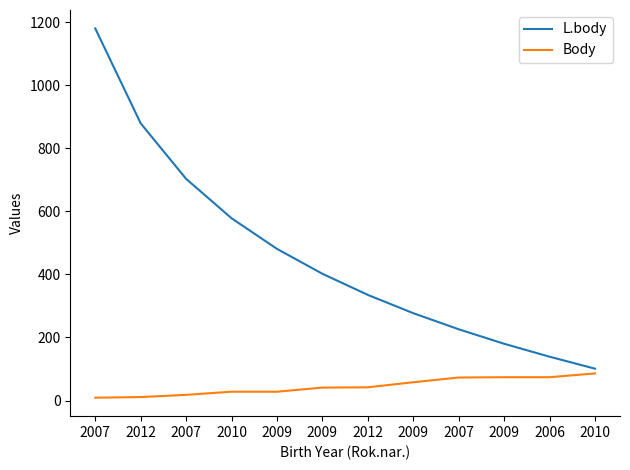

What are all the series names shown in the legend?

L.body, Body